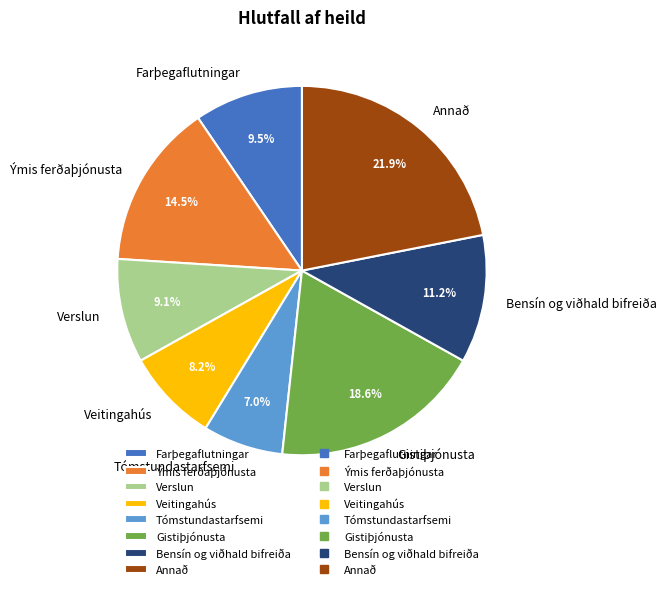

Is there any slice that represents more than half of the pie?

No